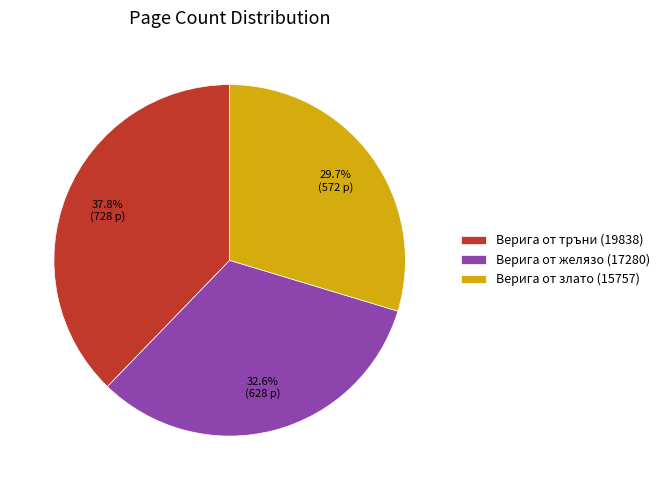

Between Верига от злато (15757) and Верига от желязо (17280), which is larger?

Верига от желязо (17280)